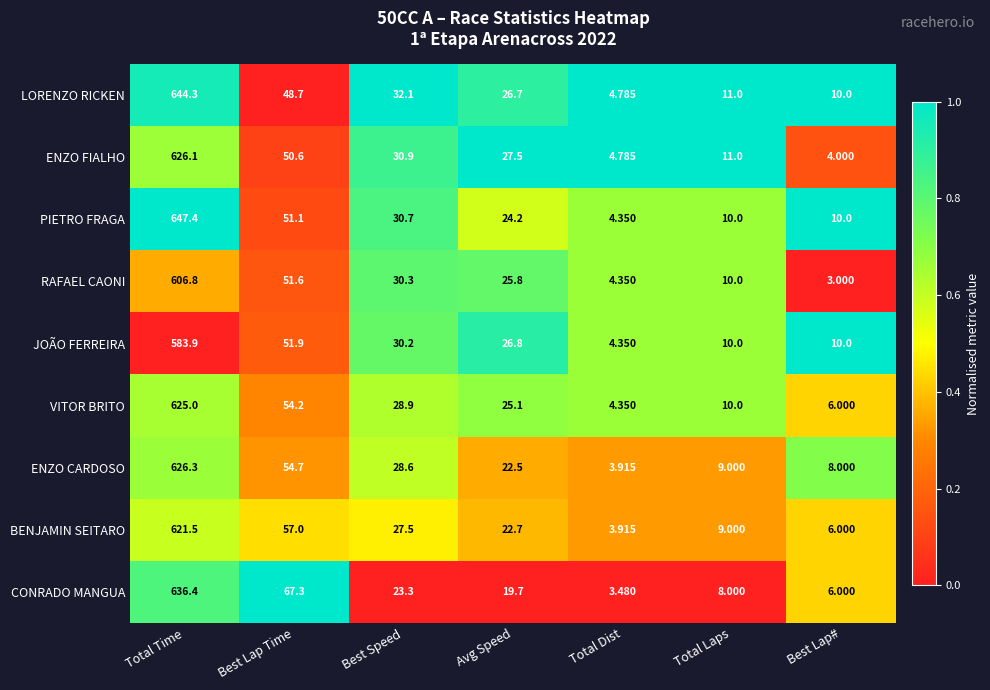

At which label does CONRADO MANGUA reach its minimum?

Total Dist